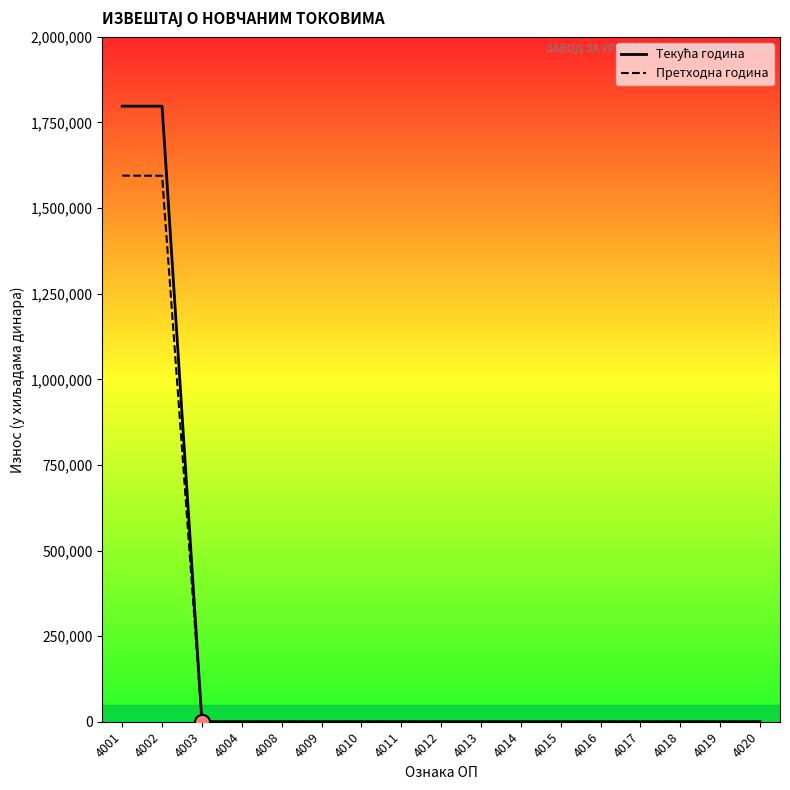

Which series contains the lowest Y value?

Текућа година